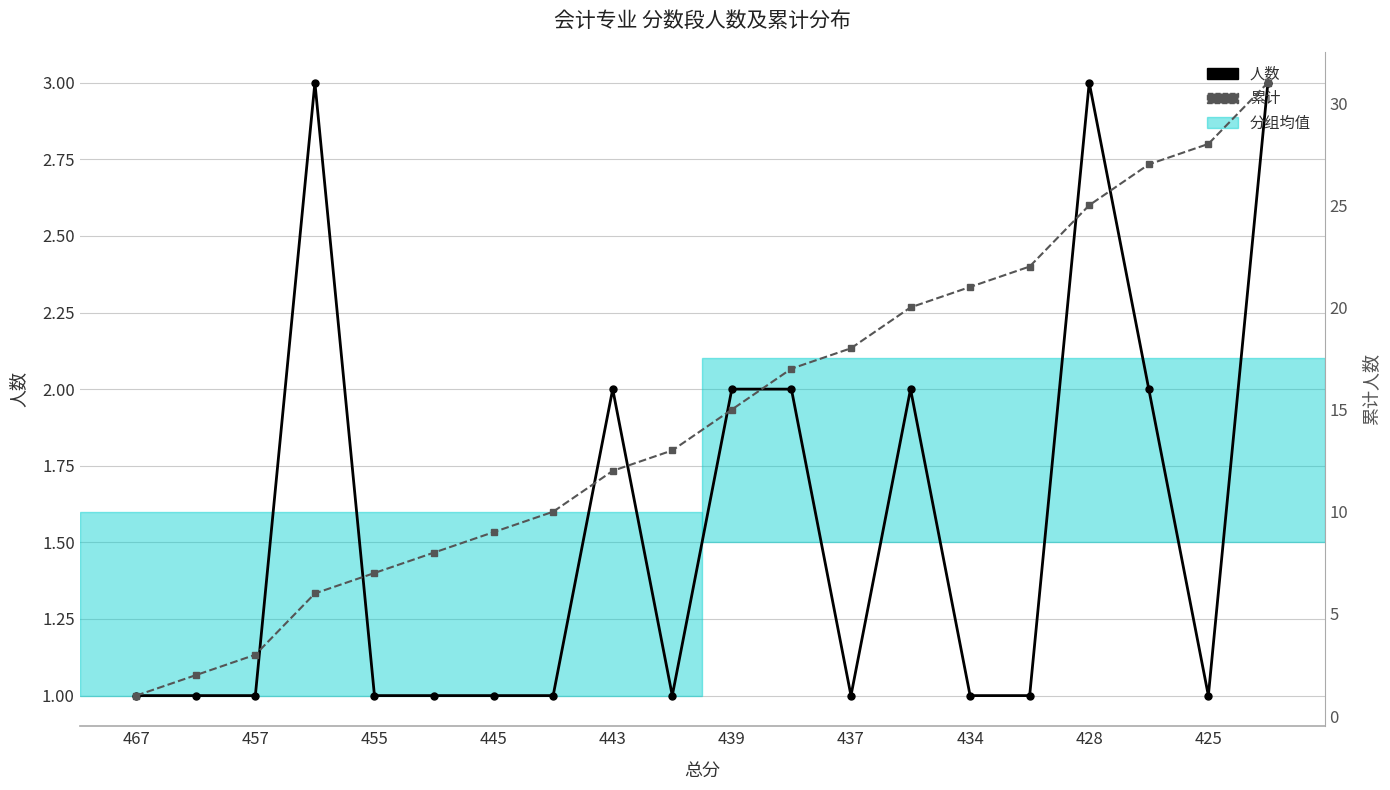

True or false: 人数 and 累计 intersect in this chart.

False